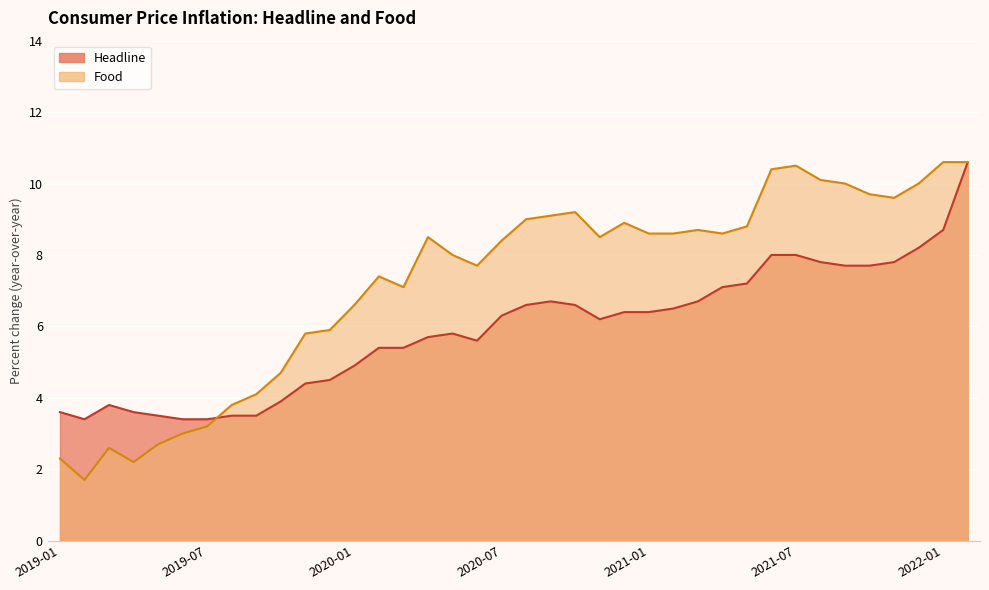

Where do Food and Headline first cross each other?

2019-07 and 2019-08